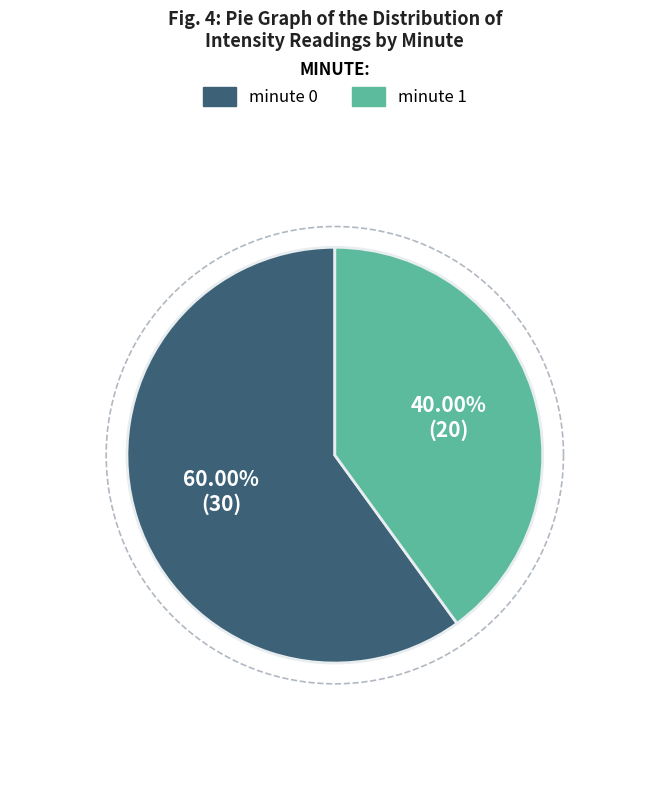

Does minute 1 account for over 50% of the chart?

No